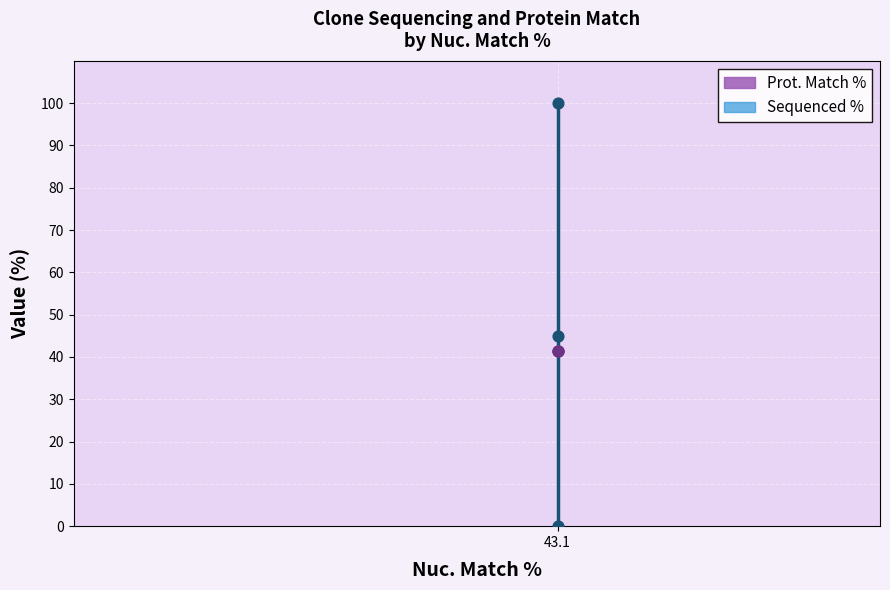

Which series contains the highest Y value?

Sequenced %